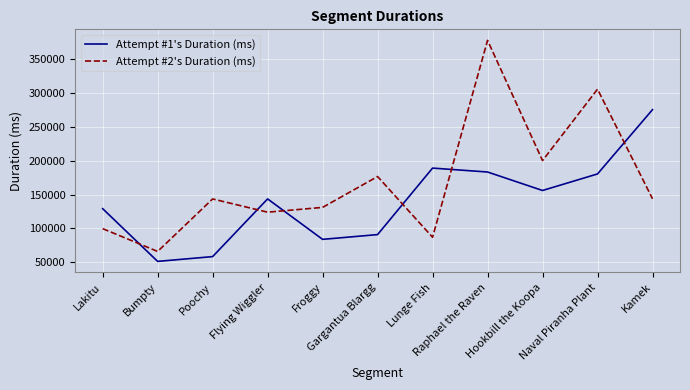

What are all the series names shown in the legend?

Attempt #1's Duration (ms), Attempt #2's Duration (ms)